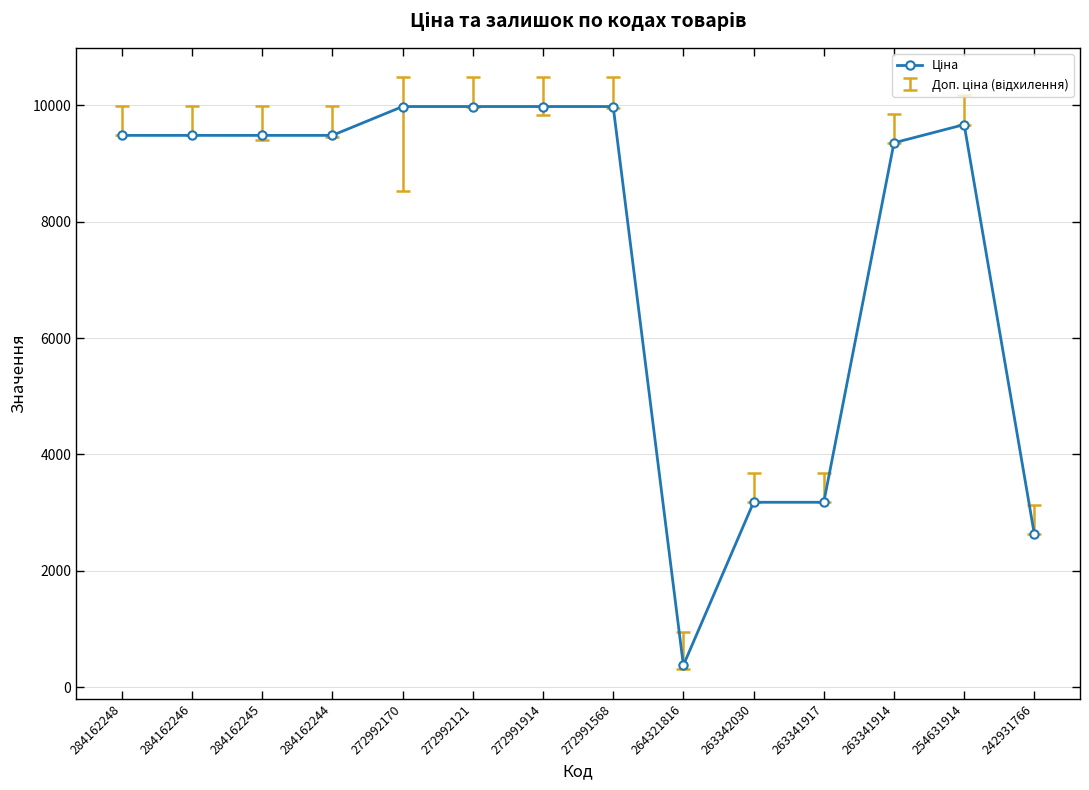

The value at 284162244 is 16716.5. True or false?

False